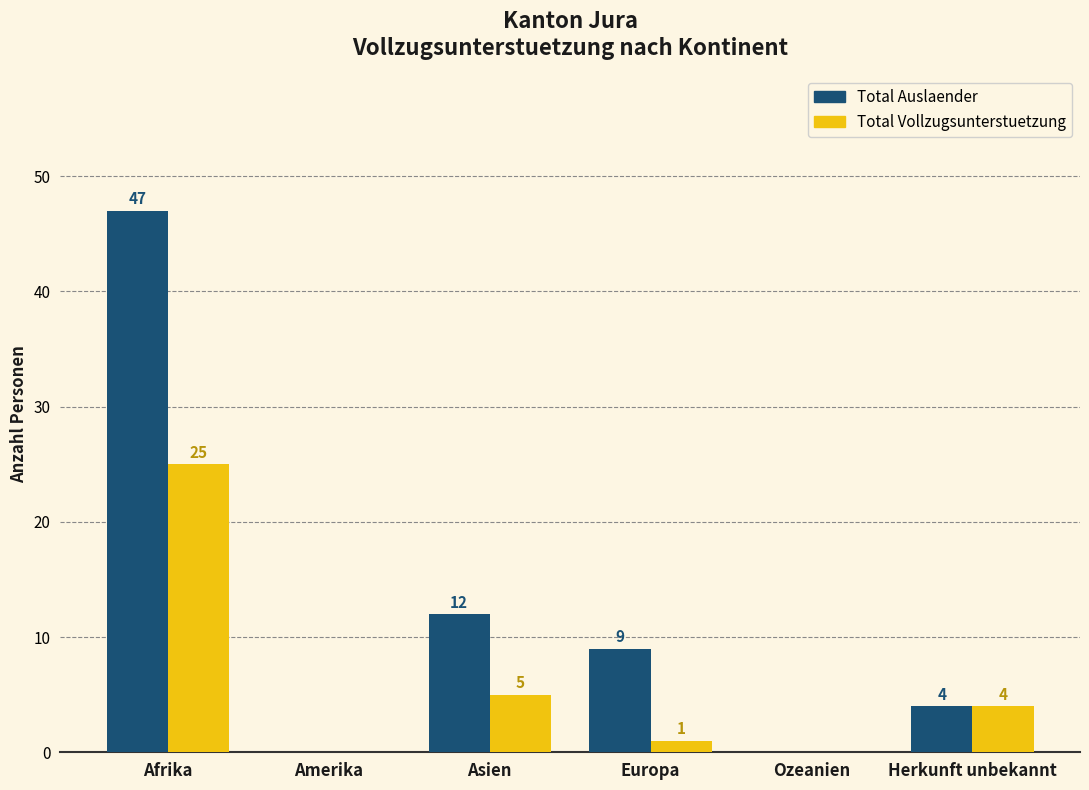

The value of Total Vollzugsunterstuetzung at Herkunft unbekannt is 4. True or false?

True